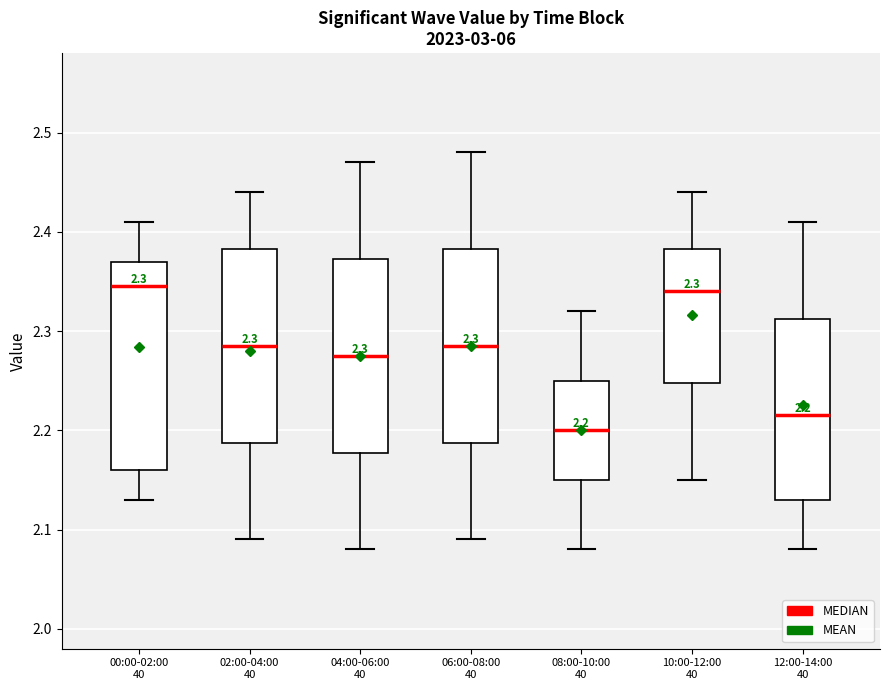

Which box has the lowest median line?

08:00-10:00 40